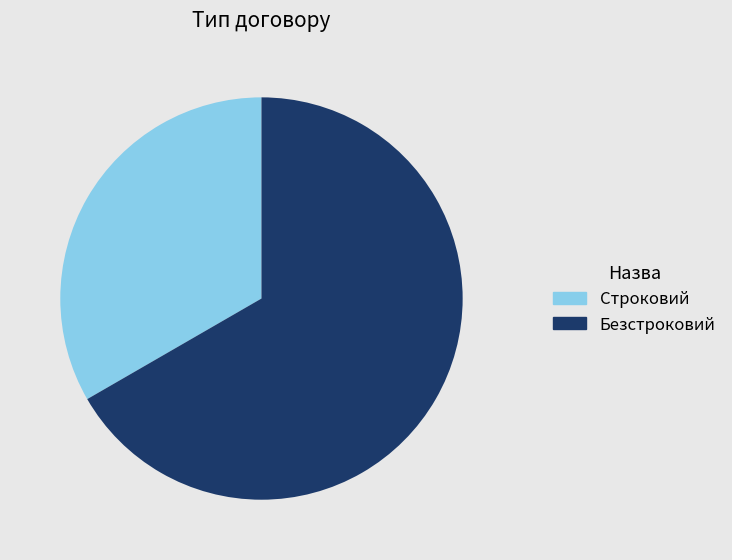

Between Строковий and Безстроковий, which is larger?

Безстроковий